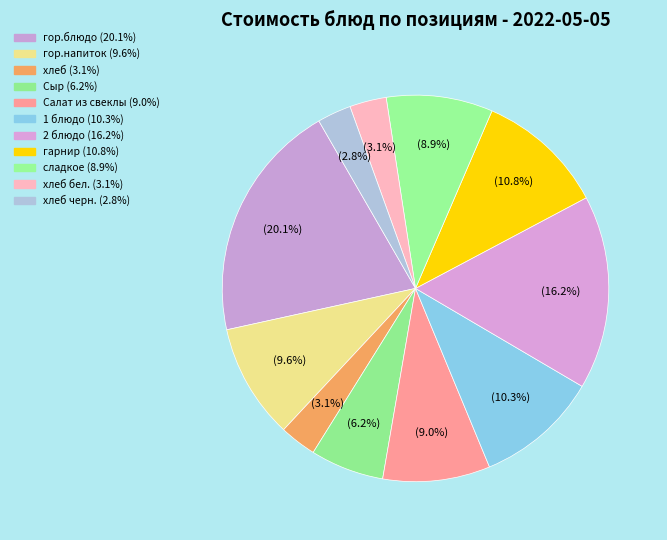

How many slices are in this pie chart?

11